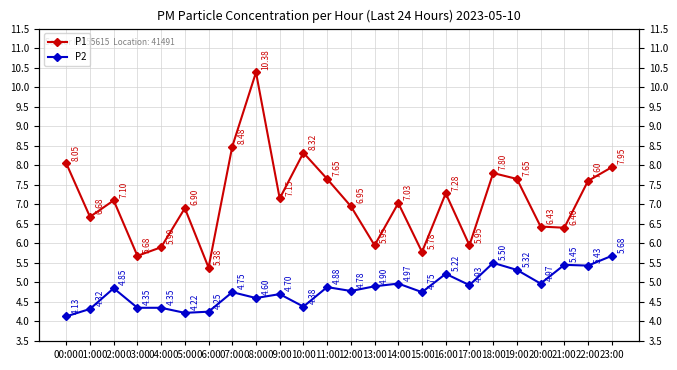

True or false: P1 and P2 intersect in this chart.

False